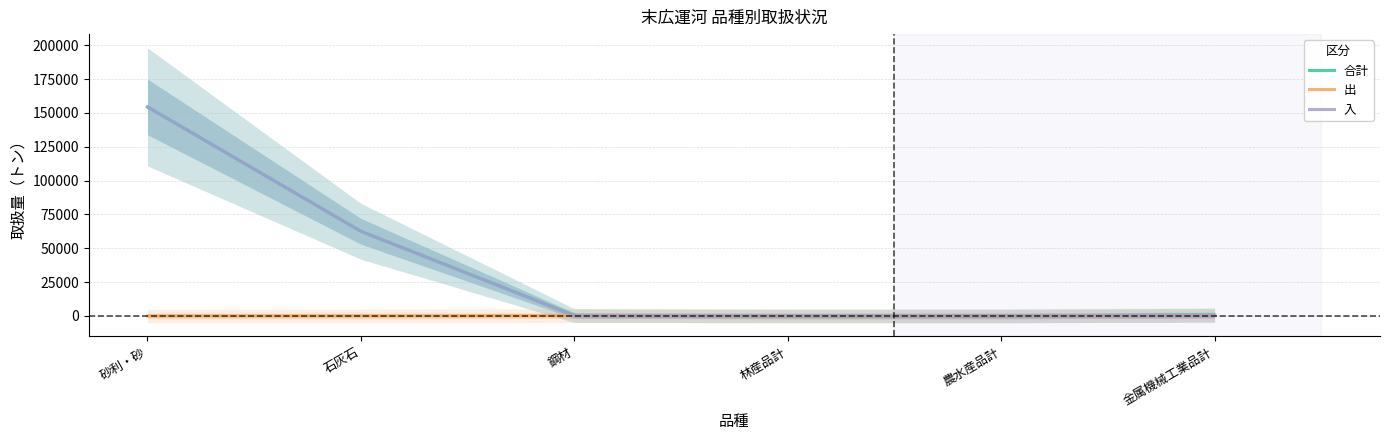

Is it true that 出 equals 125 at 金属機械工業品計?

False